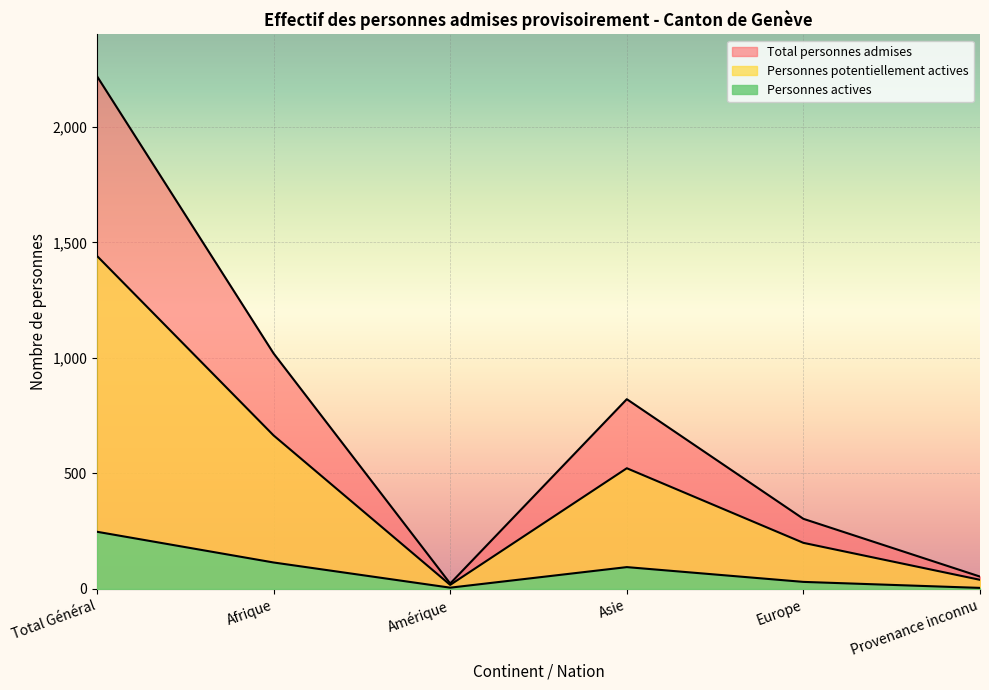

What position from the right is Provenance inconnu?

1